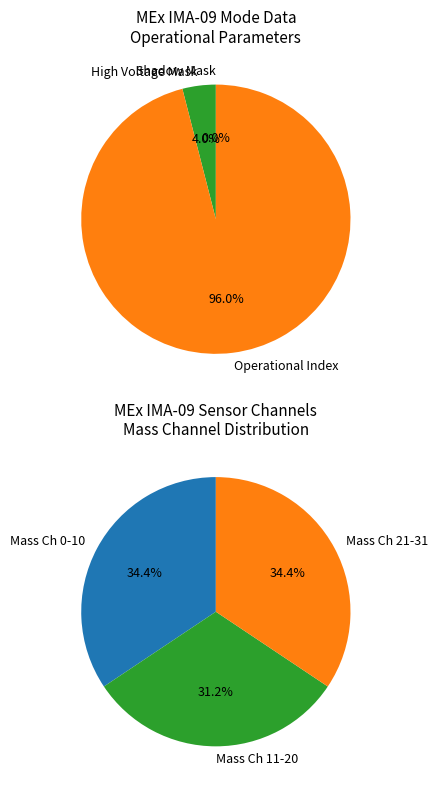

What is the smallest slice in the pie chart?

Shadow Mask